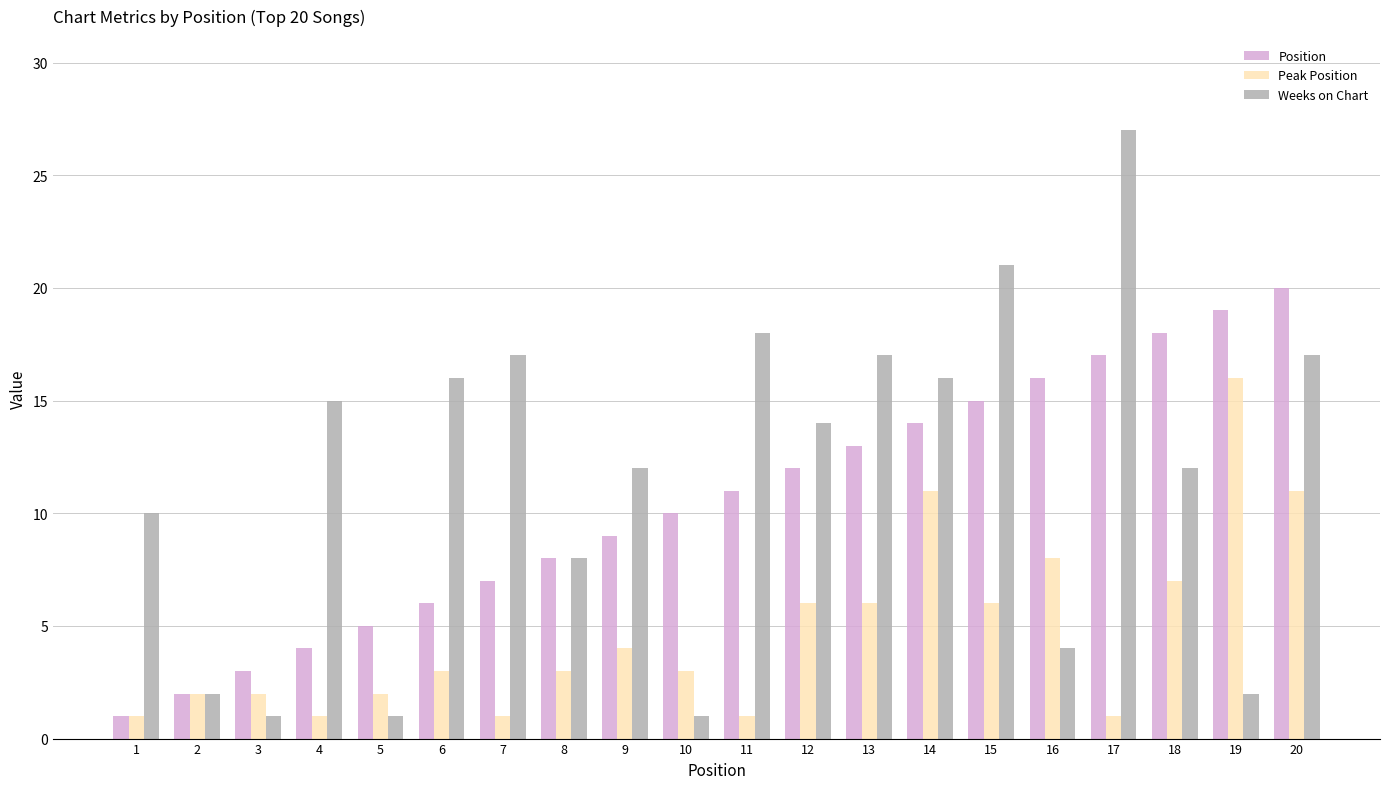

List the series in order of their peak value, lowest first.

Peak Position, Position, Weeks on Chart